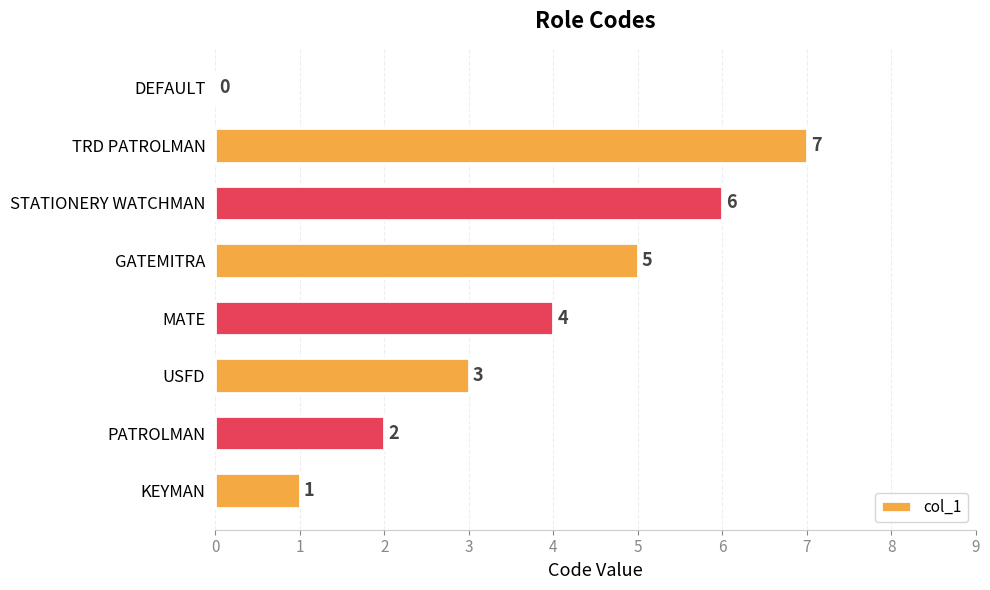

Reading bottom to top, what are all the values shown in this chart?

KEYMAN=1	PATROLMAN=2	USFD=3	MATE=4	GATEMITRA=5	STATIONERY WATCHMAN=6	TRD PATROLMAN=7	DEFAULT=0